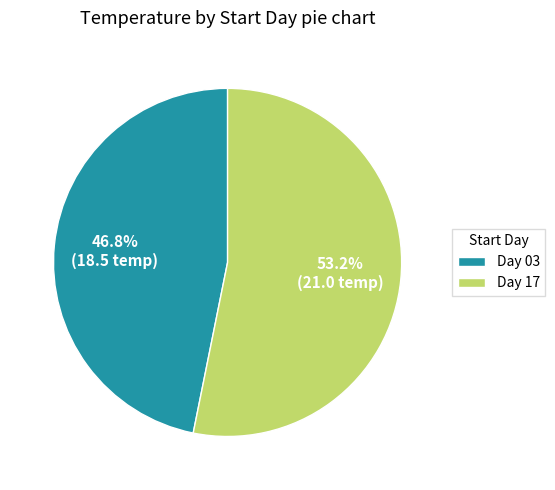

Rank the categories by value from highest to lowest.

Day 17, Day 03